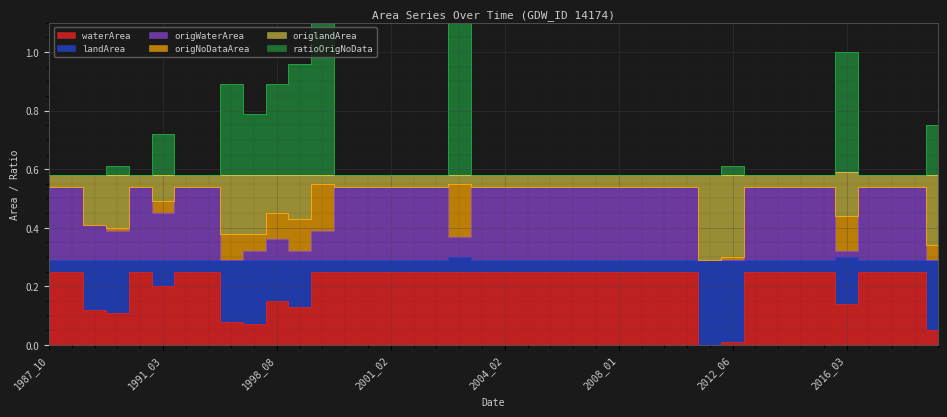

The origNoDataArea series shows 0.9 at 2004_11. True or false?

False